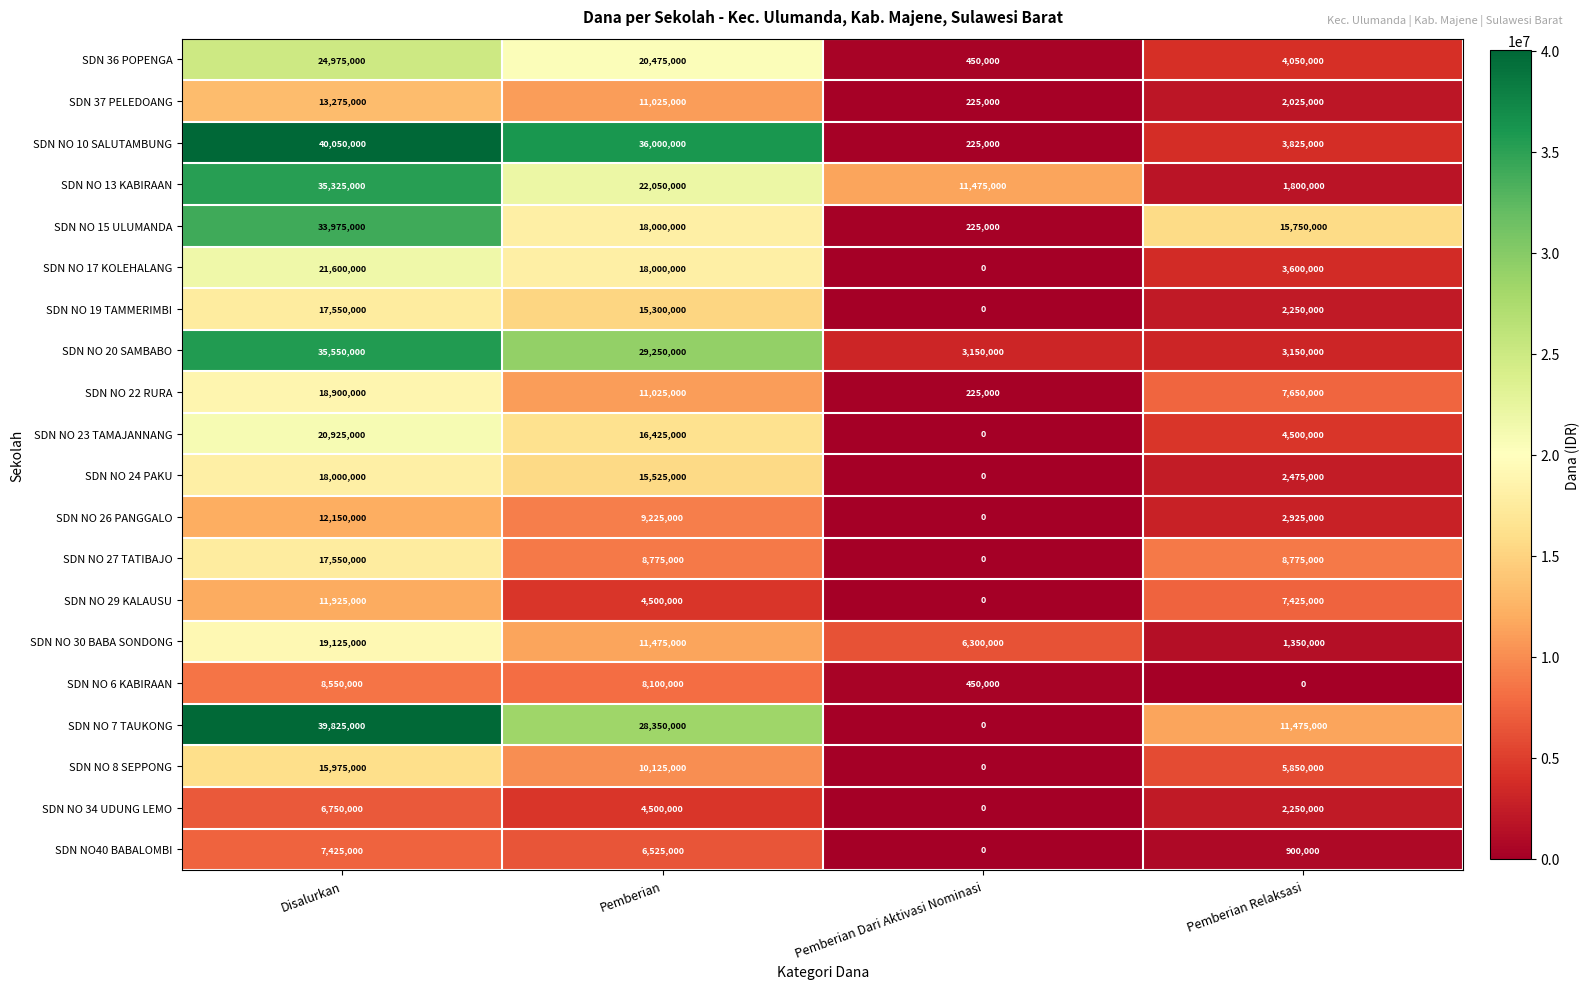

Where is SDN NO 30 BABA SONDONG nearest to the value 10237500?

Pemberian